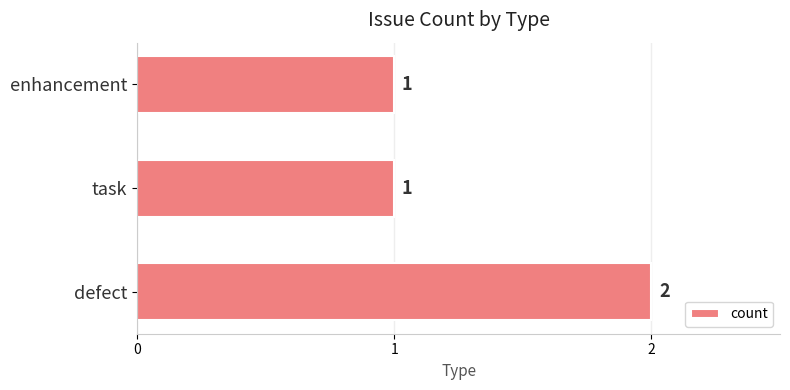

What is the sum of all values?

4